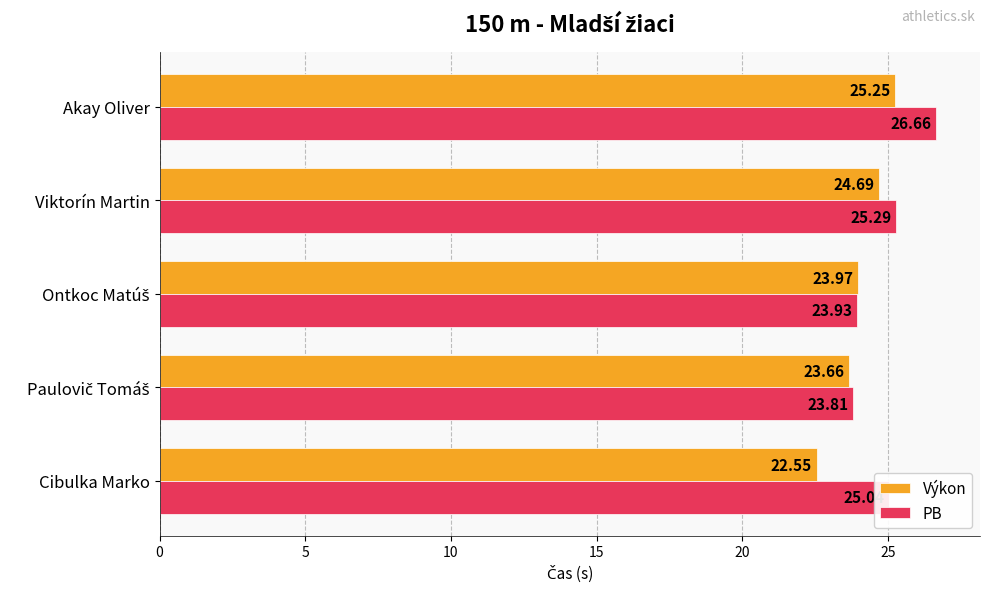

Which label corresponds to the largest value in the chart?

Akay Oliver